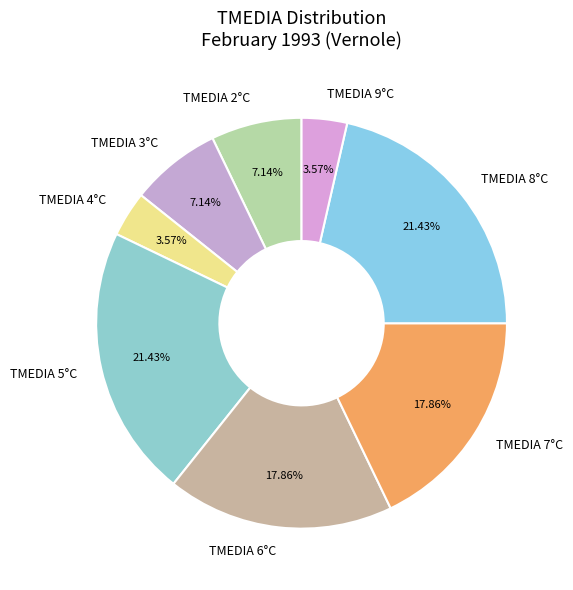

What is the ratio of the value at TMEDIA 5°C to the value at TMEDIA 2°C?

3.0